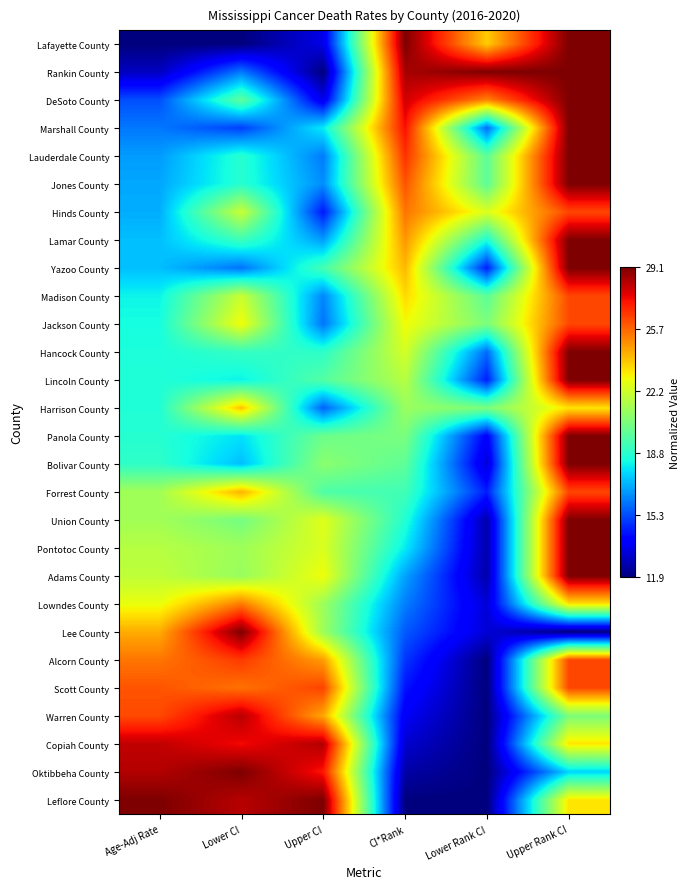

Reading left to right, list all the values displayed in this chart.

Lafayette County: Age-Adj Rate=0.0	Lower CI=0.0	Upper CI=0.1	CI*Rank=1.0	Lower Rank CI=0.7	Upper Rank CI=1.0
Rankin County: Age-Adj Rate=0.1	Lower CI=0.2	Upper CI=0.0	CI*Rank=1.0	Lower Rank CI=1.0	Upper Rank CI=1.0
DeSoto County: Age-Adj Rate=0.2	Lower CI=0.5	Upper CI=0.1	CI*Rank=0.9	Lower Rank CI=0.8	Upper Rank CI=1.0
Marshall County: Age-Adj Rate=0.2	Lower CI=0.2	Upper CI=0.4	CI*Rank=0.9	Lower Rank CI=0.2	Upper Rank CI=1.0
Lauderdale County: Age-Adj Rate=0.3	Lower CI=0.4	Upper CI=0.2	CI*Rank=0.9	Lower Rank CI=0.5	Upper Rank CI=1.0
Jones County: Age-Adj Rate=0.3	Lower CI=0.4	Upper CI=0.3	CI*Rank=0.8	Lower Rank CI=0.5	Upper Rank CI=1.0
Hinds County: Age-Adj Rate=0.3	Lower CI=0.6	Upper CI=0.1	CI*Rank=0.8	Lower Rank CI=0.6	Upper Rank CI=0.8
Lamar County: Age-Adj Rate=0.3	Lower CI=0.4	Upper CI=0.3	CI*Rank=0.8	Lower Rank CI=0.4	Upper Rank CI=1.0
Yazoo County: Age-Adj Rate=0.3	Lower CI=0.2	Upper CI=0.4	CI*Rank=0.7	Lower Rank CI=0.2	Upper Rank CI=1.0
Madison County: Age-Adj Rate=0.4	Lower CI=0.6	Upper CI=0.3	CI*Rank=0.7	Lower Rank CI=0.5	Upper Rank CI=0.8
Jackson County: Age-Adj Rate=0.4	Lower CI=0.6	Upper CI=0.2	CI*Rank=0.6	Lower Rank CI=0.5	Upper Rank CI=0.8
Hancock County: Age-Adj Rate=0.4	Lower CI=0.4	Upper CI=0.4	CI*Rank=0.6	Lower Rank CI=0.2	Upper Rank CI=1.0
Lincoln County: Age-Adj Rate=0.4	Lower CI=0.4	Upper CI=0.5	CI*Rank=0.6	Lower Rank CI=0.2	Upper Rank CI=1.0
Harrison County: Age-Adj Rate=0.4	Lower CI=0.7	Upper CI=0.2	CI*Rank=0.5	Lower Rank CI=0.5	Upper Rank CI=0.7
Panola County: Age-Adj Rate=0.4	Lower CI=0.3	Upper CI=0.5	CI*Rank=0.5	Lower Rank CI=0.1	Upper Rank CI=1.0
Bolivar County: Age-Adj Rate=0.4	Lower CI=0.3	Upper CI=0.5	CI*Rank=0.5	Lower Rank CI=0.1	Upper Rank CI=1.0
Forrest County: Age-Adj Rate=0.5	Lower CI=0.7	Upper CI=0.4	CI*Rank=0.4	Lower Rank CI=0.2	Upper Rank CI=0.8
Union County: Age-Adj Rate=0.5	Lower CI=0.5	Upper CI=0.6	CI*Rank=0.4	Lower Rank CI=0.0	Upper Rank CI=1.0
Pontotoc County: Age-Adj Rate=0.6	Lower CI=0.5	Upper CI=0.6	CI*Rank=0.4	Lower Rank CI=0.0	Upper Rank CI=1.0
Adams County: Age-Adj Rate=0.6	Lower CI=0.5	Upper CI=0.6	CI*Rank=0.3	Lower Rank CI=0.0	Upper Rank CI=1.0
Lowndes County: Age-Adj Rate=0.6	Lower CI=0.8	Upper CI=0.5	CI*Rank=0.2	Lower Rank CI=0.1	Upper Rank CI=0.7
Lee County: Age-Adj Rate=0.7	Lower CI=1.0	Upper CI=0.5	CI*Rank=0.2	Lower Rank CI=0.1	Upper Rank CI=0.0
Alcorn County: Age-Adj Rate=0.8	Lower CI=0.8	Upper CI=0.7	CI*Rank=0.2	Lower Rank CI=0.0	Upper Rank CI=0.8
Scott County: Age-Adj Rate=0.8	Lower CI=0.8	Upper CI=0.8	CI*Rank=0.1	Lower Rank CI=0.0	Upper Rank CI=0.8
Warren County: Age-Adj Rate=0.8	Lower CI=0.9	Upper CI=0.7	CI*Rank=0.1	Lower Rank CI=0.0	Upper Rank CI=0.5
Copiah County: Age-Adj Rate=0.9	Lower CI=0.9	Upper CI=1.0	CI*Rank=0.1	Lower Rank CI=0.0	Upper Rank CI=0.7
Oktibbeha County: Age-Adj Rate=1.0	Lower CI=1.0	Upper CI=0.9	CI*Rank=0.0	Lower Rank CI=0.0	Upper Rank CI=0.3
Leflore County: Age-Adj Rate=1.0	Lower CI=0.9	Upper CI=1.0	CI*Rank=0.0	Lower Rank CI=0.0	Upper Rank CI=0.7